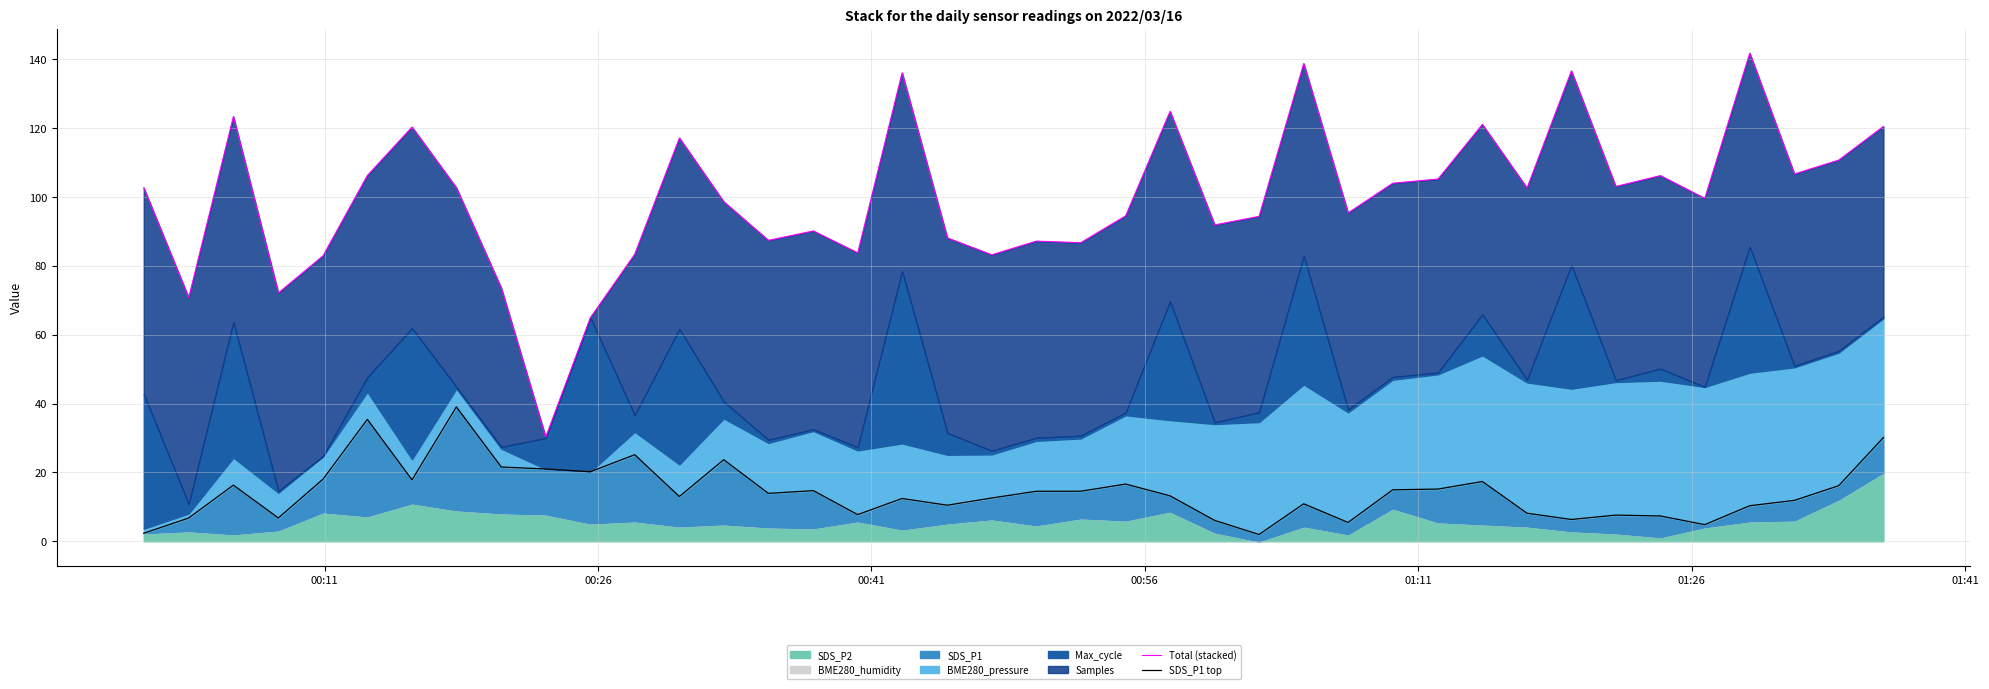

What is the highest value of the SDS_P1 top series?

39.0